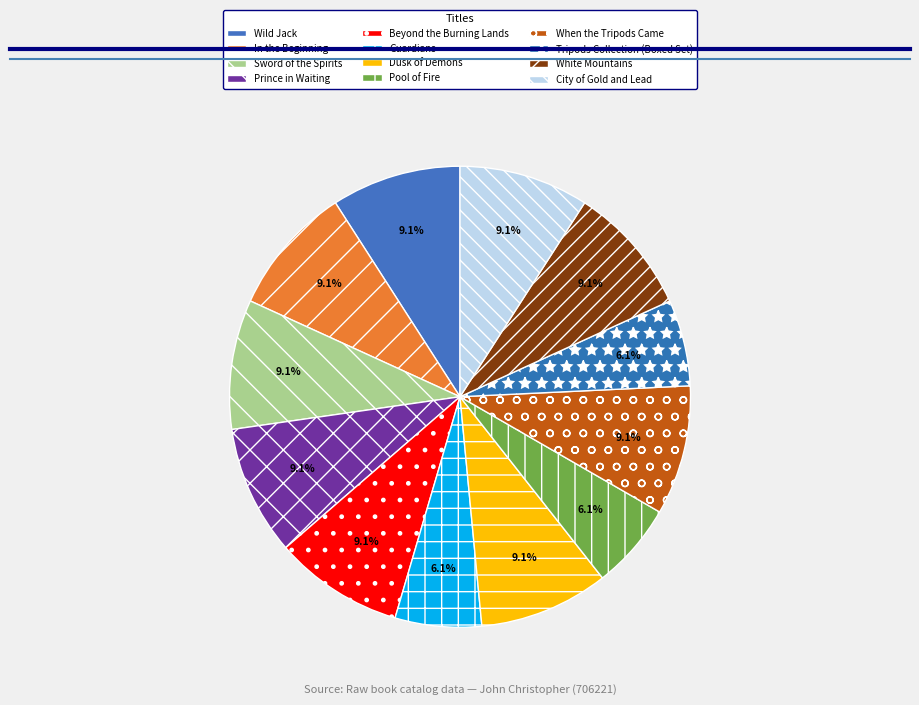

Is Dusk of Demons the majority of the pie?

No